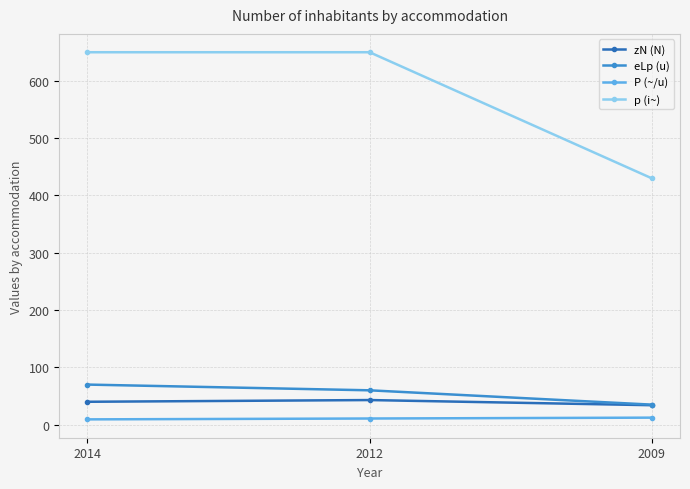

What is the value of the eLp (u) point at the 2nd from the left?

60.0